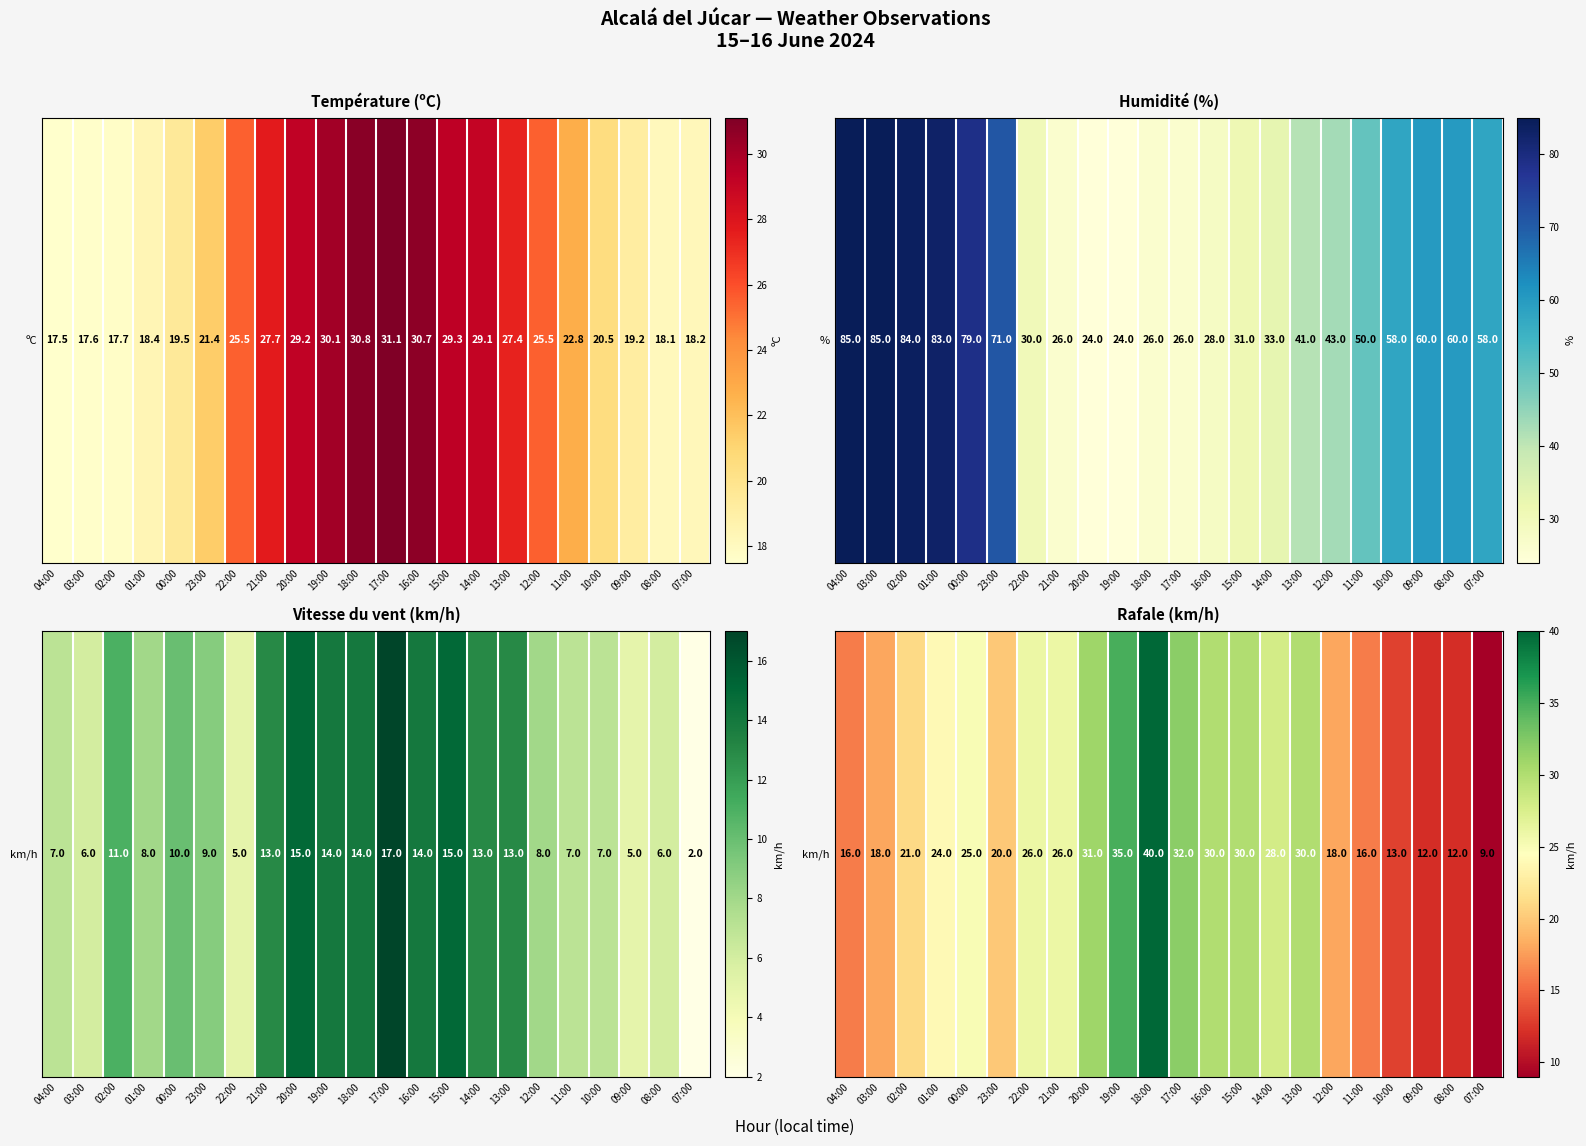

How many series are shown in this chart?

1